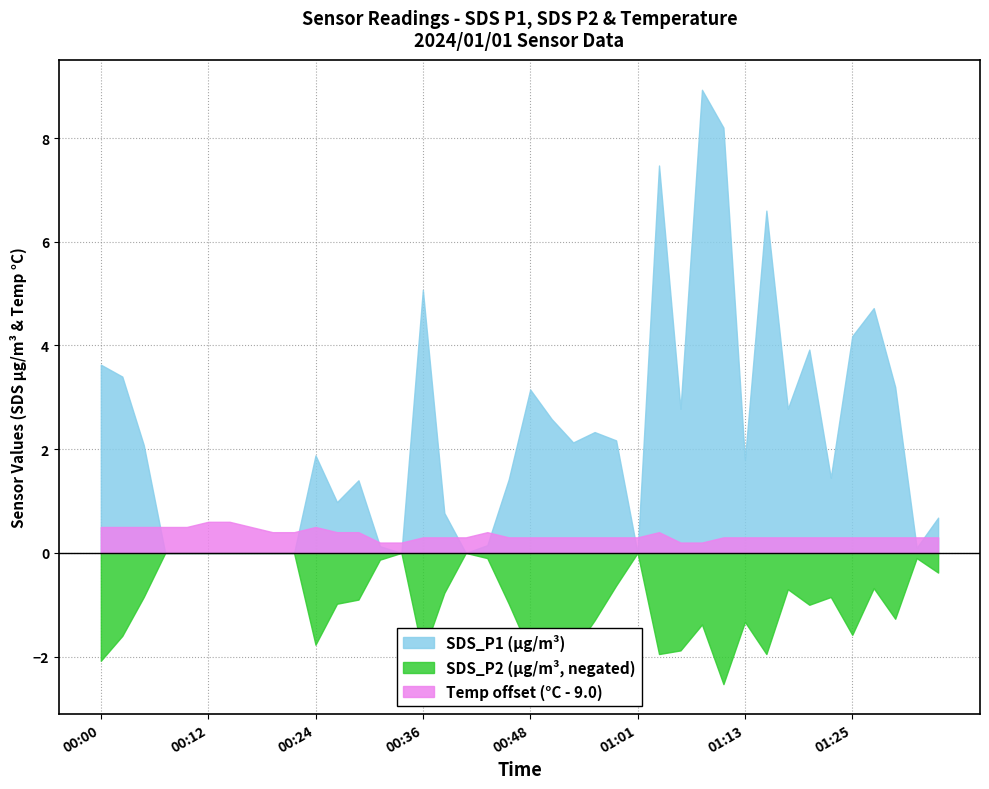

What is the difference between the maximum and second lowest values in the SDS_P2 series?

2.5